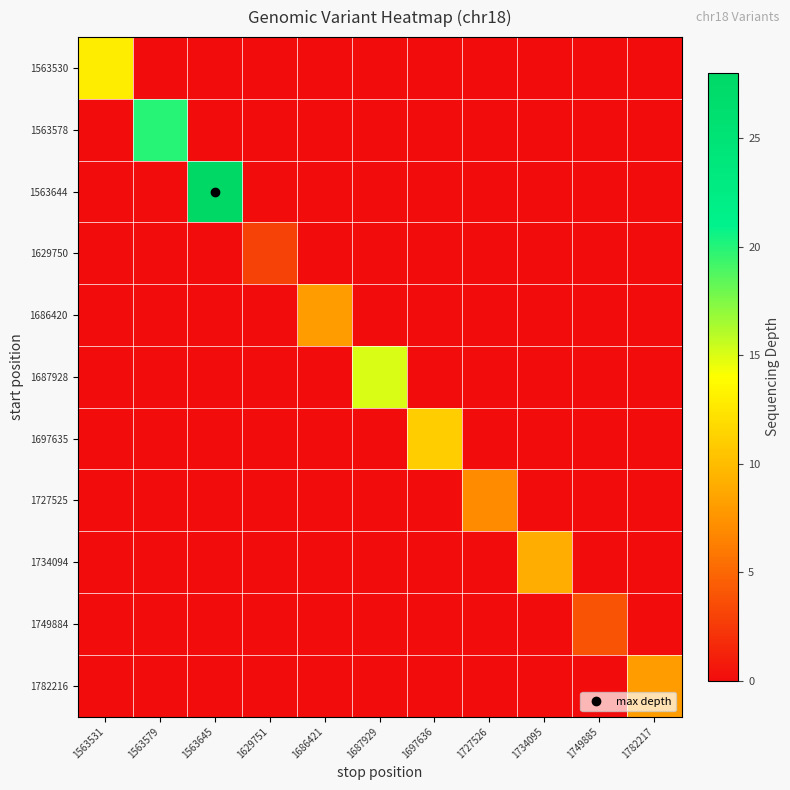

Which has a higher value, 1782217 or 1749885?

1782217